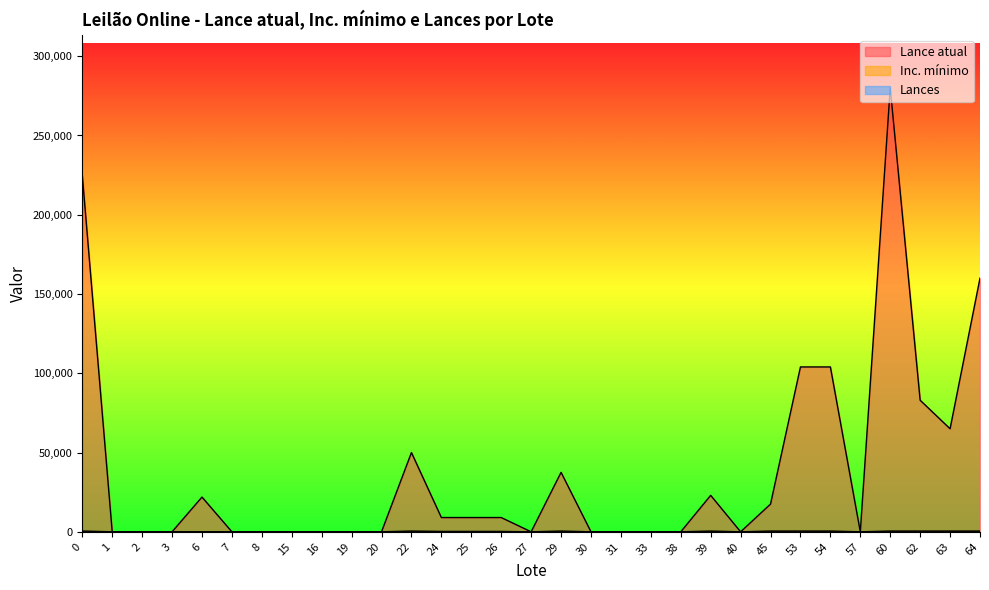

What is the value of the Inc. mínimo point at the 29th from the left?

500.0